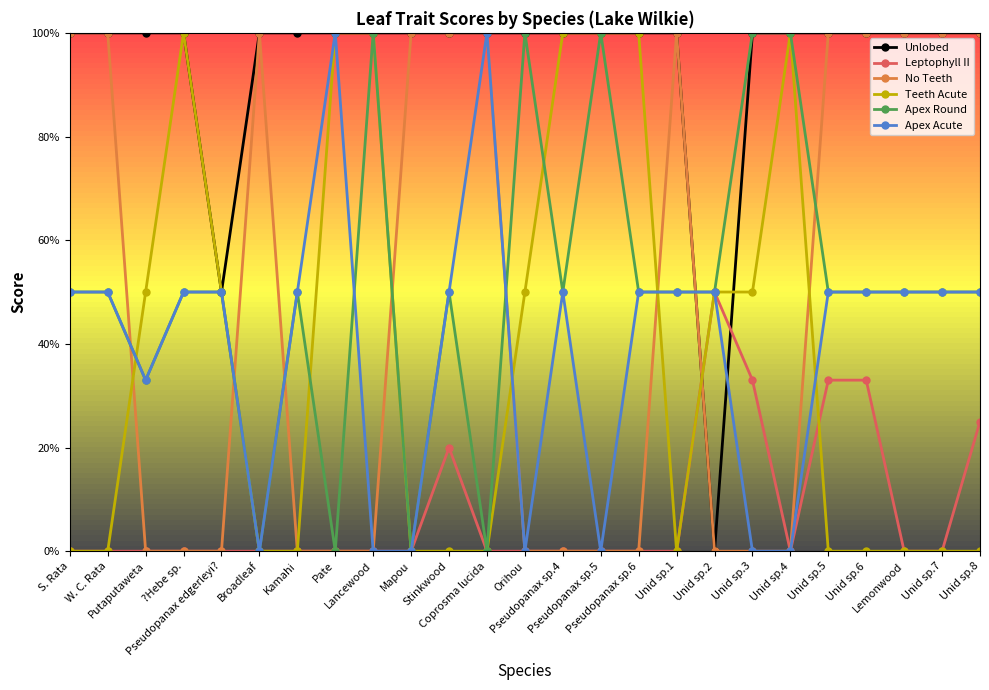

Which series has the widest spread of values?

Unlobed